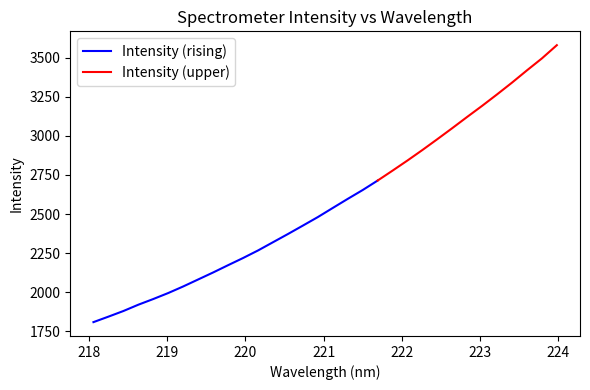

Which has a higher value, 223.9802 or 220.1623?

223.9802